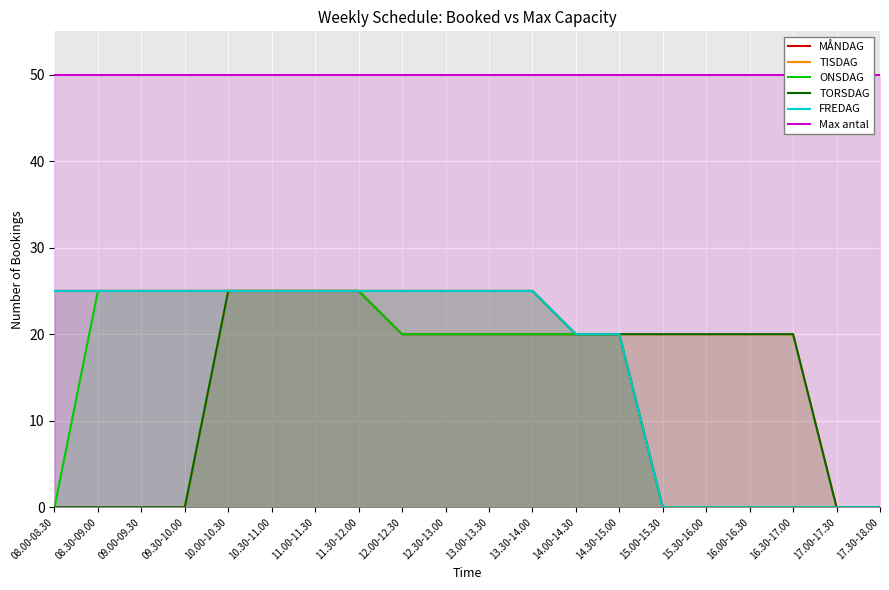

What is the difference between the maximum and minimum values in the ONSDAG series?

25